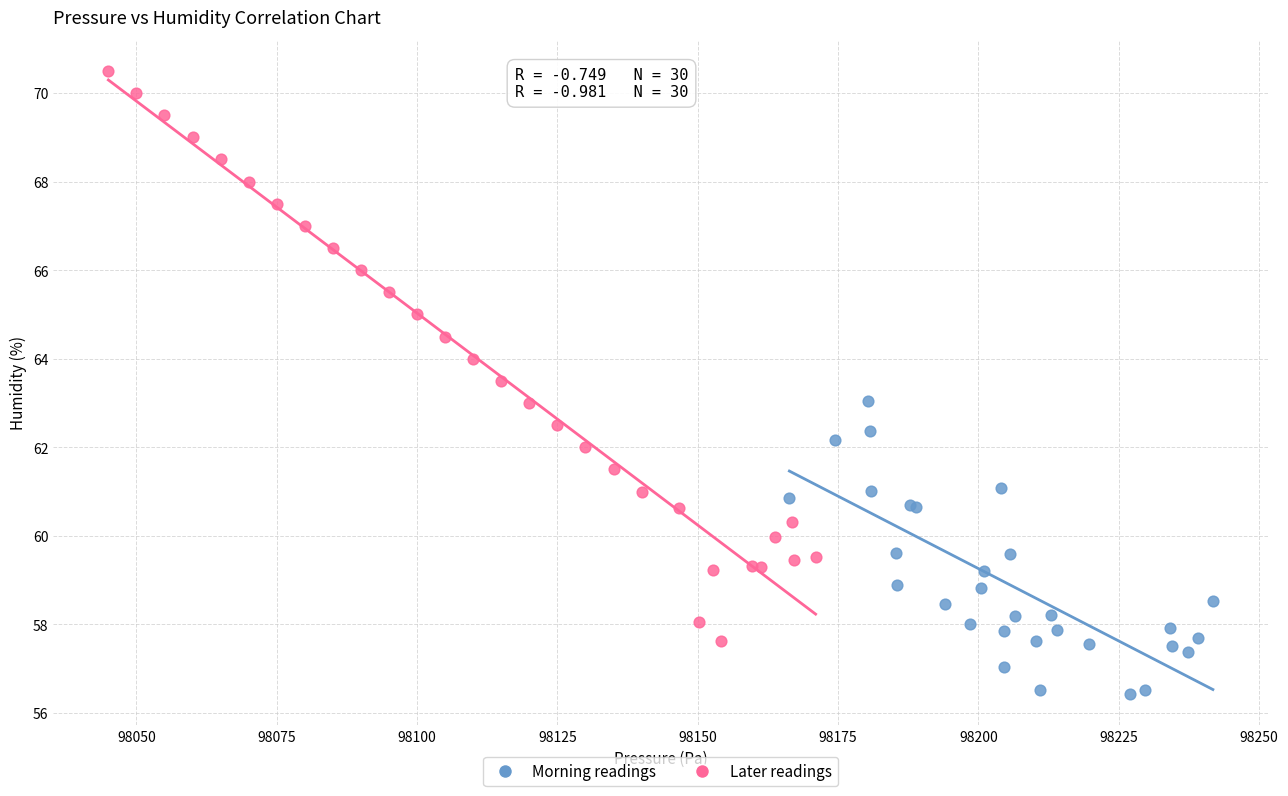

Which series contains the lowest Y value?

Morning readings